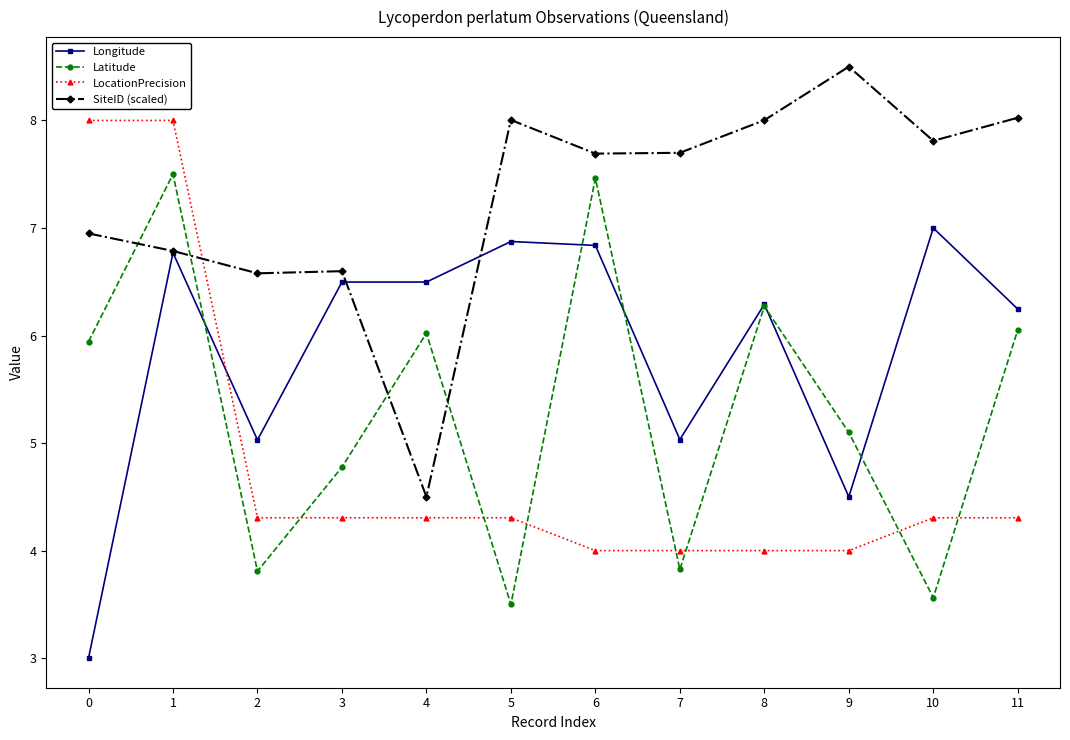

Reading right to left, what are all the values shown in this chart?

Longitude: 6.2	7.0	4.5	6.3	5.0	6.8	6.9	6.5	6.5	5.0	6.8	3.0
Latitude: 6.1	3.6	5.1	6.3	3.8	7.5	3.5	6.0	4.8	3.8	7.5	5.9
LocationPrecision: 4.3	4.3	4.0	4.0	4.0	4.0	4.3	4.3	4.3	4.3	8.0	8.0
SiteID (scaled): 8.0	7.8	8.5	8.0	7.7	7.7	8.0	4.5	6.6	6.6	6.8	6.9